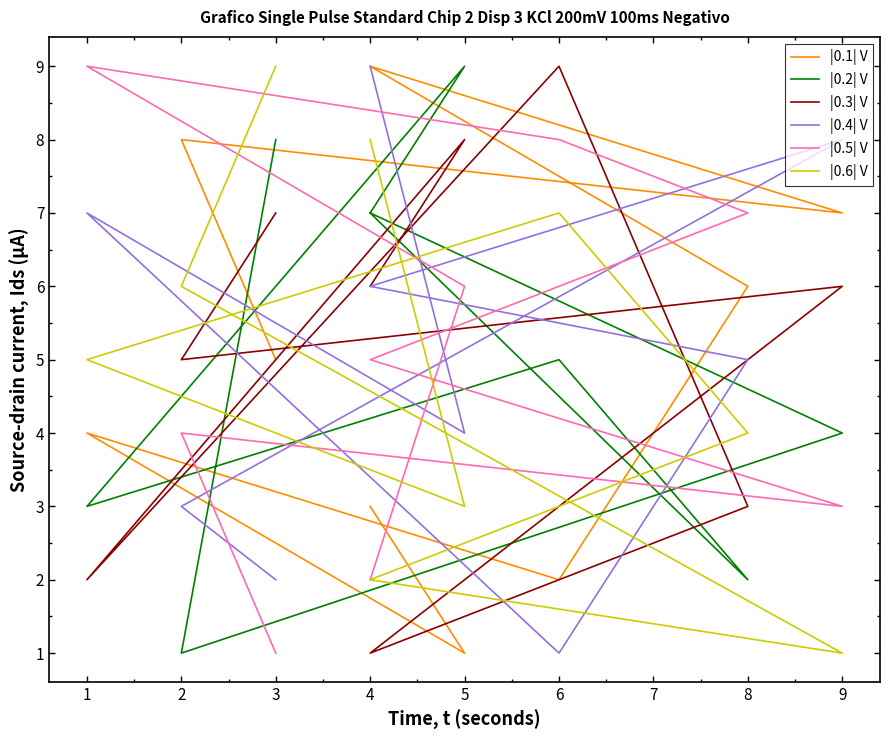

How many intersections are there between |0.2| V and |0.6| V?

4